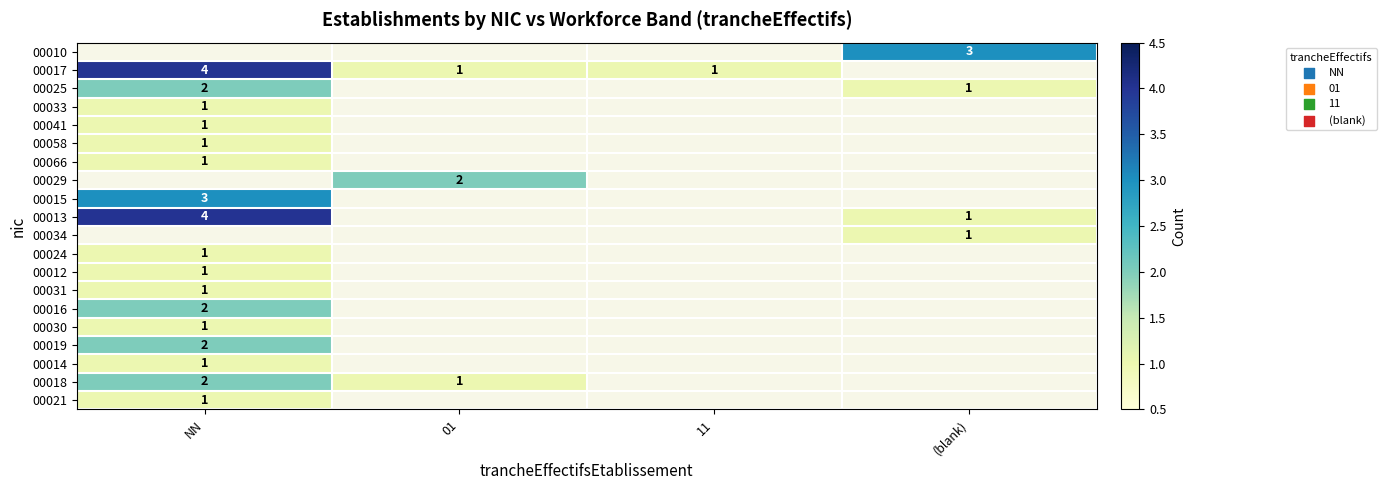

What is the minimum value shown in the chart?

1.0